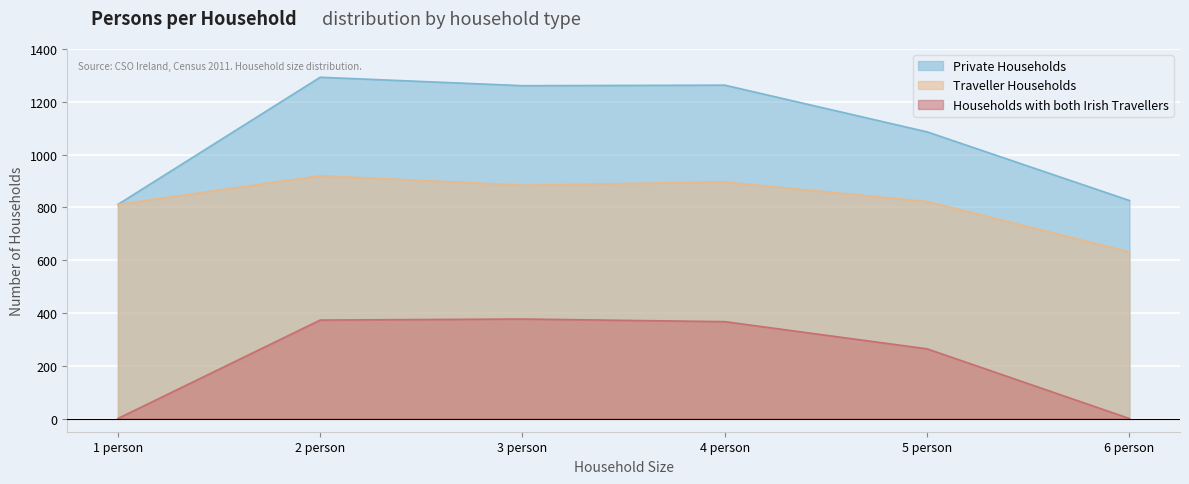

At 1 person, list the series in order from smallest to largest.

Households with both Irish Travellers, Private Households, Traveller Households